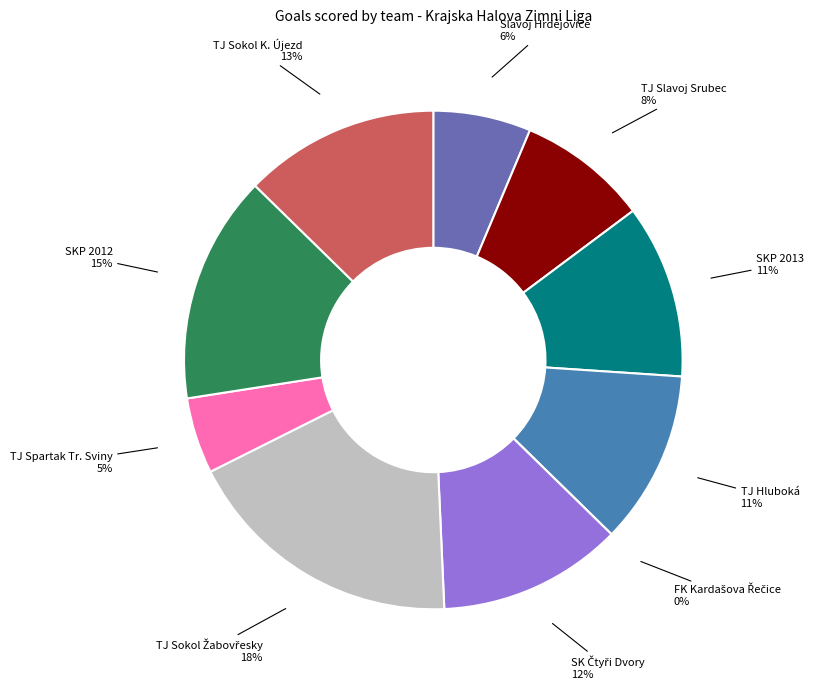

Rank the categories by value from highest to lowest.

TJ Sokol Žabovřesky, SKP 2012, TJ Sokol K. Újezd, SK Čtyři Dvory, SKP 2013, TJ Hluboká, TJ Slavoj Srubec, Slavoj Hrdějovice, TJ Spartak Tr. Sviny, FK Kardašova Řečice